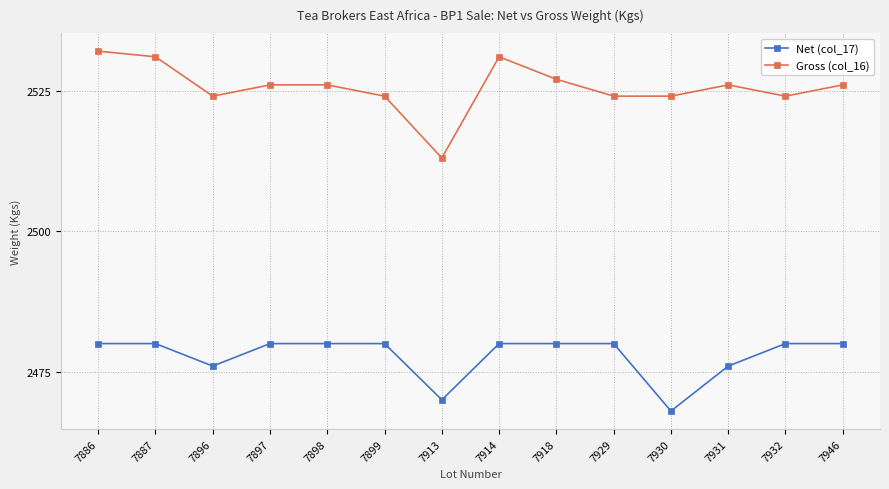

Is this an area chart (filled region under the line)?

No